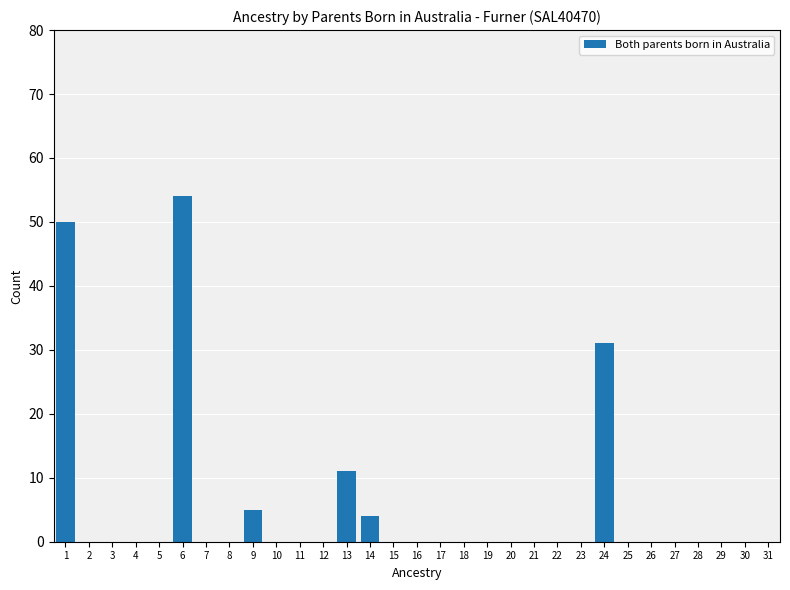

What is the maximum value shown in the chart?

54